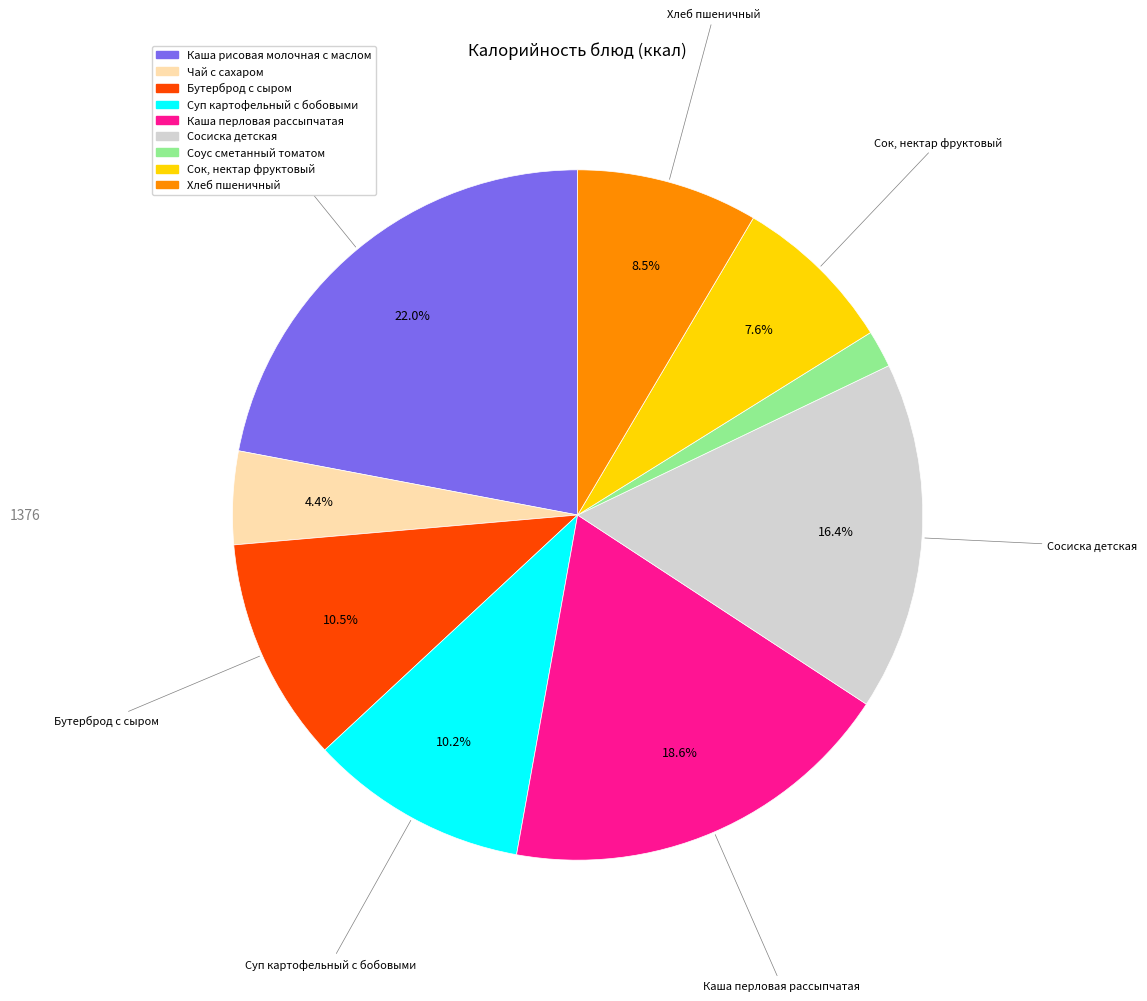

Count the number of slices in the pie.

9